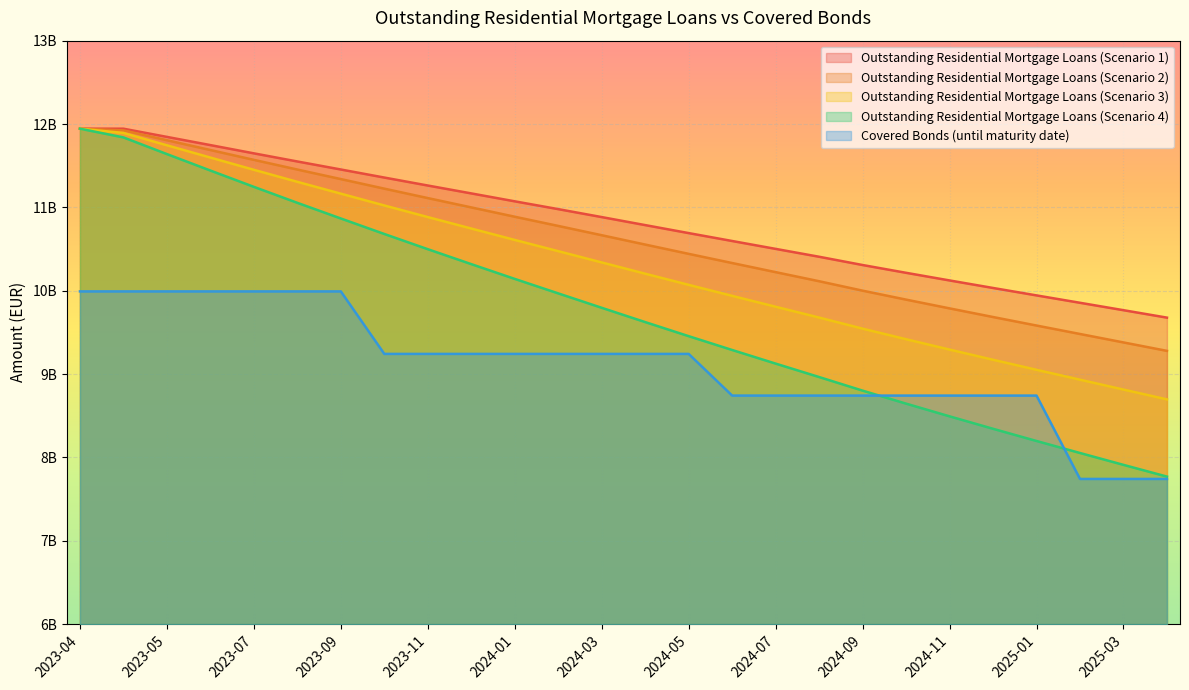

Reading right to left, what are all the values shown in this chart?

Outstanding Residential Mortgage Loans (Scenario 1): 9677227167.5	9766441884.4	9855356437.5	9943941062.2	10033079359.7	10123374966.3	10214953673.2	10308442402.2	10407557043.8	10502070124.8	10596557455.8	10691440314.2	10787329014.2	10883530086.8	10978886340.6	11072582213.5	11167568695.6	11262187260.0	11357701526.2	11454496352.3	11550585835.3	11648184632.0	11747152420.8	11845500757.0	11943933790.1	11943935807.3
Outstanding Residential Mortgage Loans (Scenario 2): 9278375123.6	9379690785.7	9481032771.2	9582371712.2	9684559682.5	9788183805.8	9893372348.0	10000740589.7	10113909747.2	10222952622.6	10332309144.9	10442391483.0	10553799525.2	10665859485.0	10777437800.5	10887729186.3	10999632851.7	11111519719.7	11224637619.6	11339372864.1	11453763462.1	11570006540.7	11687970929.4	11805682633.3	11923842390.8	11943935807.3
Outstanding Residential Mortgage Loans (Scenario 3): 8696445514.5	8814213800.6	8932559398.1	9051456833.4	9171715118.4	9293900074.3	9418146530.8	9545055470.3	9678110449.3	9807832815.1	9938464800.0	10070408519.6	10204251736.3	10339353582.4	10474619615.3	10609263873.8	10746111356.1	10883581015.2	11022900517.9	11164462026.9	11306343629.7	11450719626.4	11597476605.7	11744666587.9	11892989105.0	11943935807.3
Outstanding Residential Mortgage Loans (Scenario 4): 7770032416.0	7910817926.3	8053236978.9	8197280737.0	8343699201.5	8493033536.6	8645438809.6	8801502422.2	8964492089.1	9125673499.6	9288977995.0	9454802836.6	9623727342.6	9795177078.0	9968135267.0	10141861407.6	10319068959.4	10498270302.7	10680672092.7	10866689377.0	11054481844.3	11246198612.1	11441770467.7	11639308421.6	11839524567.6	11943935807.3
Covered Bonds (until maturity date): 7742000000.0	7742000000.0	7742000000.0	8742000000.0	8742000000.0	8742000000.0	8742000000.0	8742000000.0	8742000000.0	8742000000.0	8742000000.0	9242000000.0	9242000000.0	9242000000.0	9242000000.0	9242000000.0	9242000000.0	9242000000.0	9242000000.0	9992000000.0	9992000000.0	9992000000.0	9992000000.0	9992000000.0	9992000000.0	9992000000.0